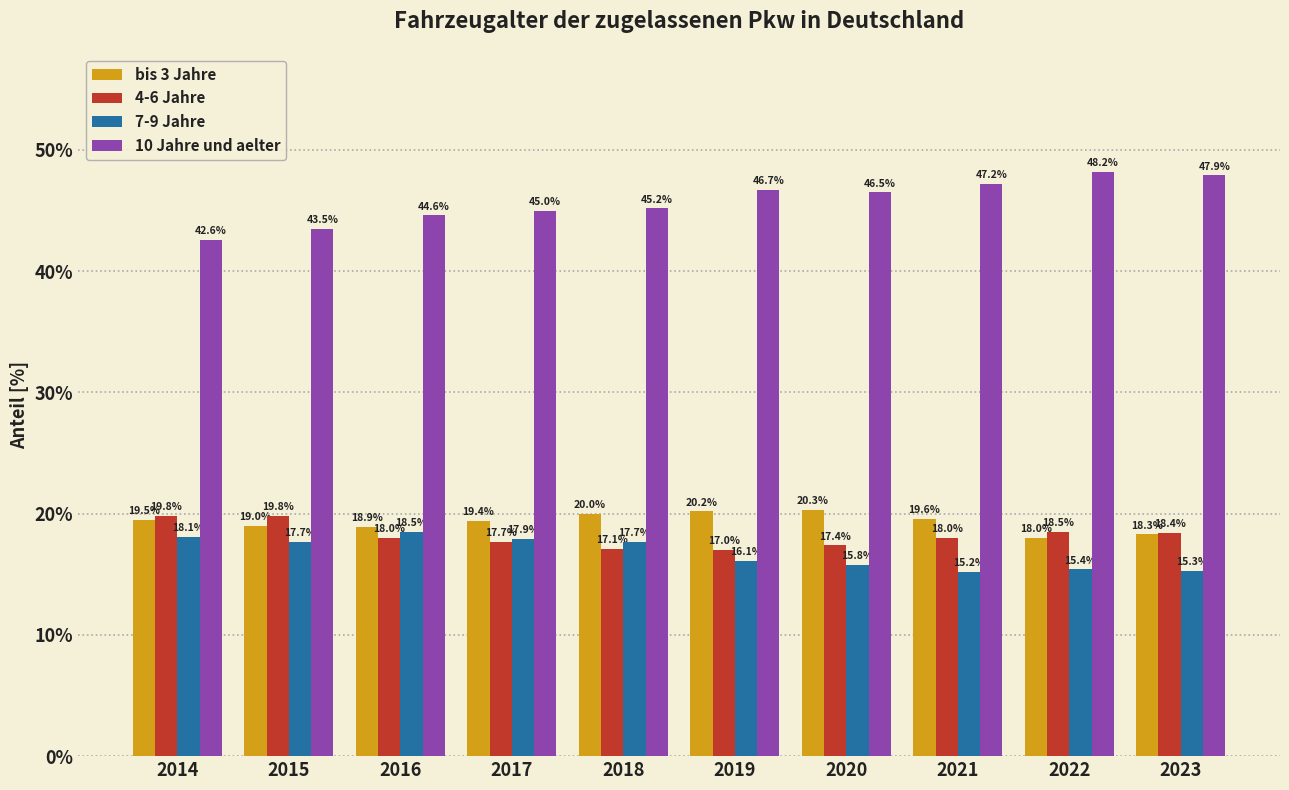

The bis 3 Jahre series shows 7.8 at 2022. True or false?

False